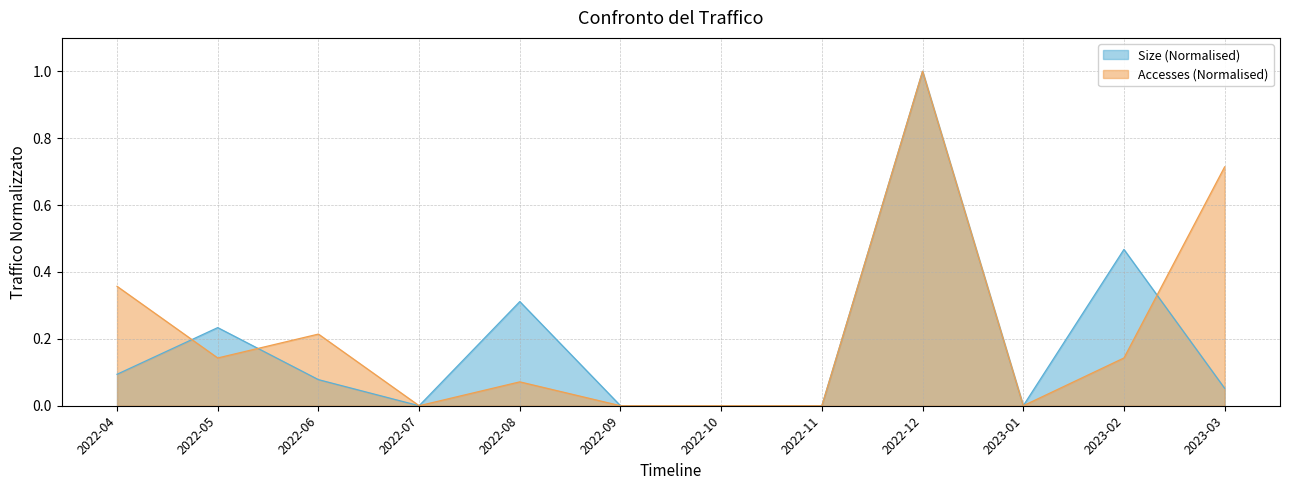

True or false: Size and Accesses cross at least once.

True